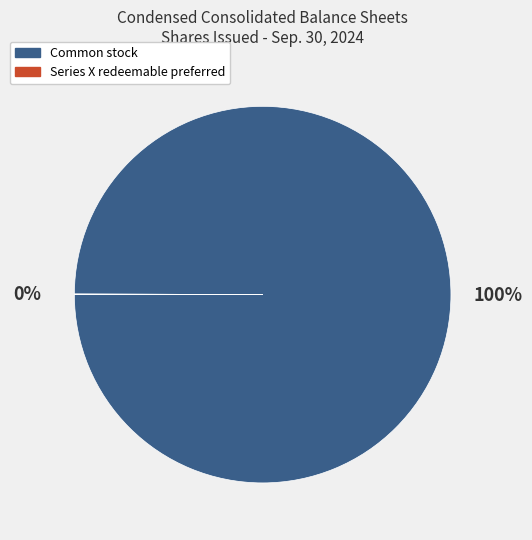

To the nearest percent, what is the difference between the largest and smallest slice percentages?

100%